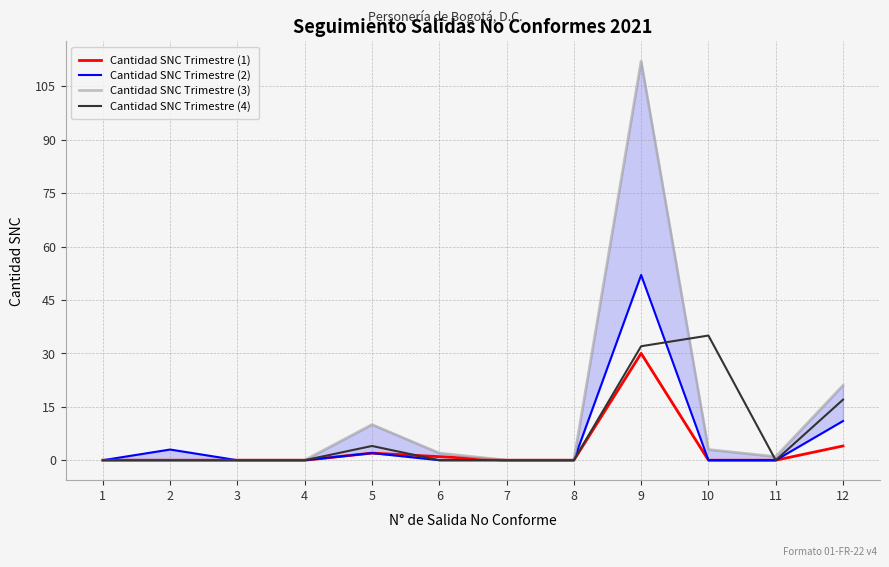

Rank the series at 3 from highest to lowest value.

Cantidad SNC Trimestre (1), Cantidad SNC Trimestre (2), Cantidad SNC Trimestre (3), Cantidad SNC Trimestre (4)